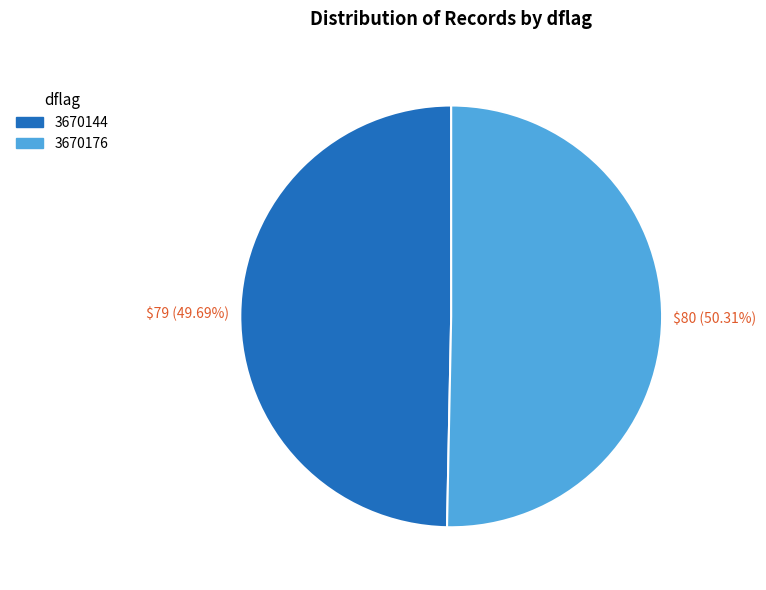

To the nearest percent, what is the combined percentage of 3670144 and 3670176?

100%